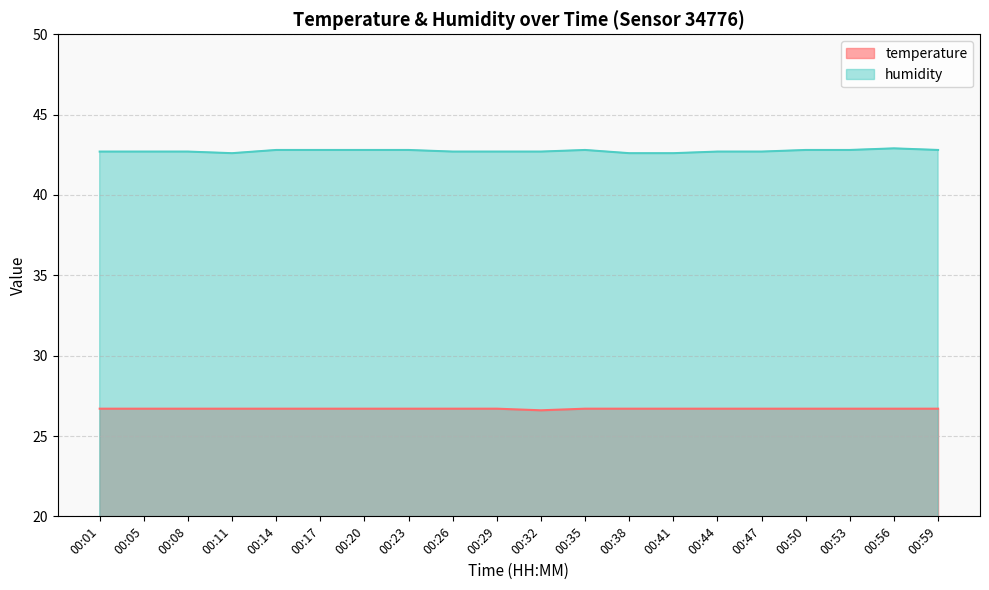

True or false: humidity and temperature intersect in this chart.

False